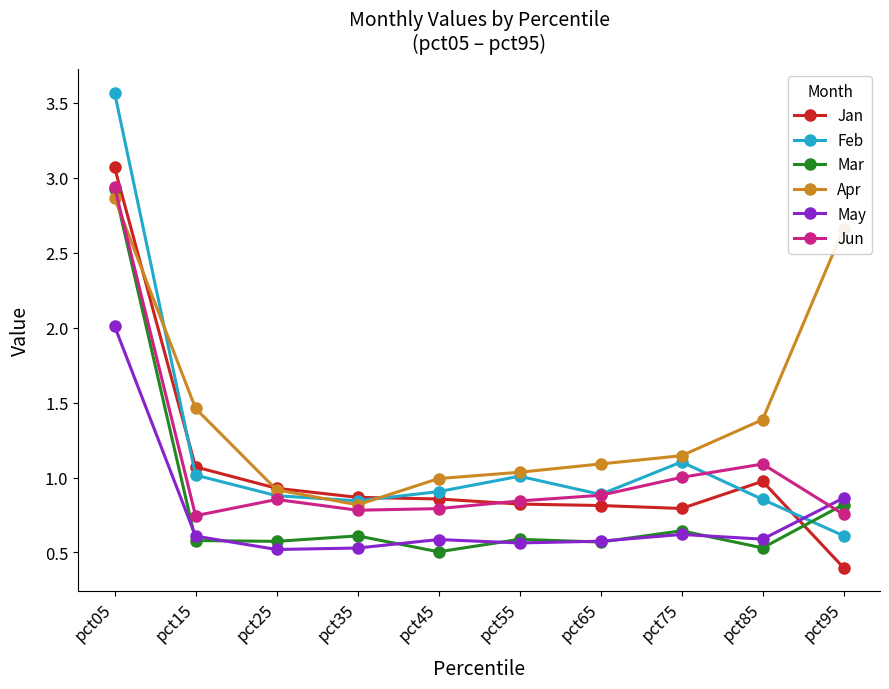

At which category is the sum across all series the highest?

pct05